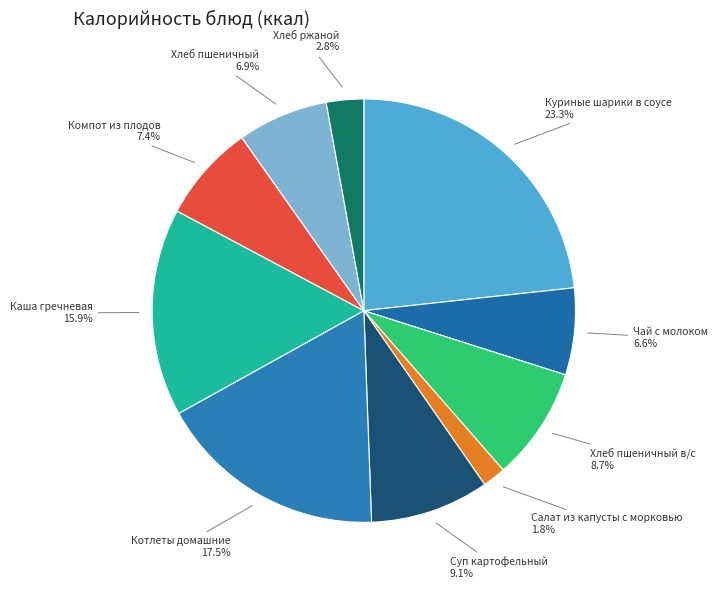

To the nearest percent, what is the average slice percentage?

10%